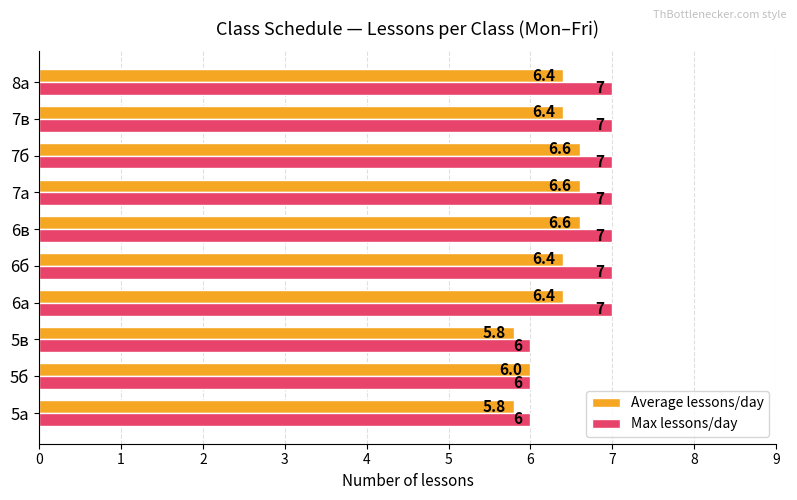

What is the approximate value of Max lessons/day at 7а?

7.0